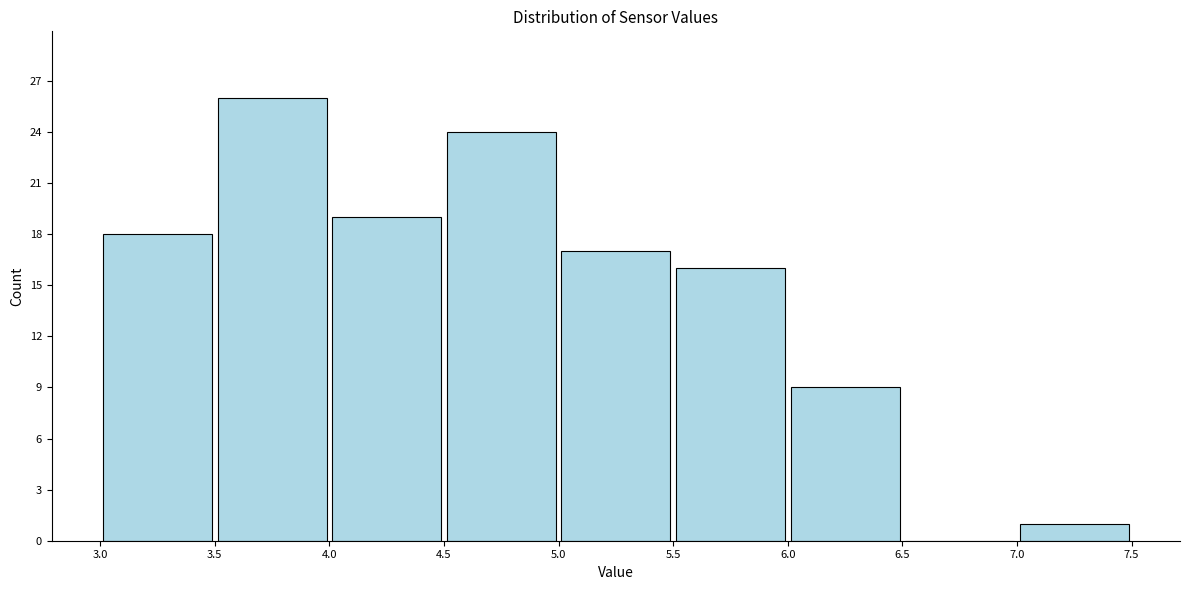

How tall is the bar that spans 3.5 to 4.0 on the x-axis? The values are not printed on the chart, so give them approximately, as read against the axis.

26